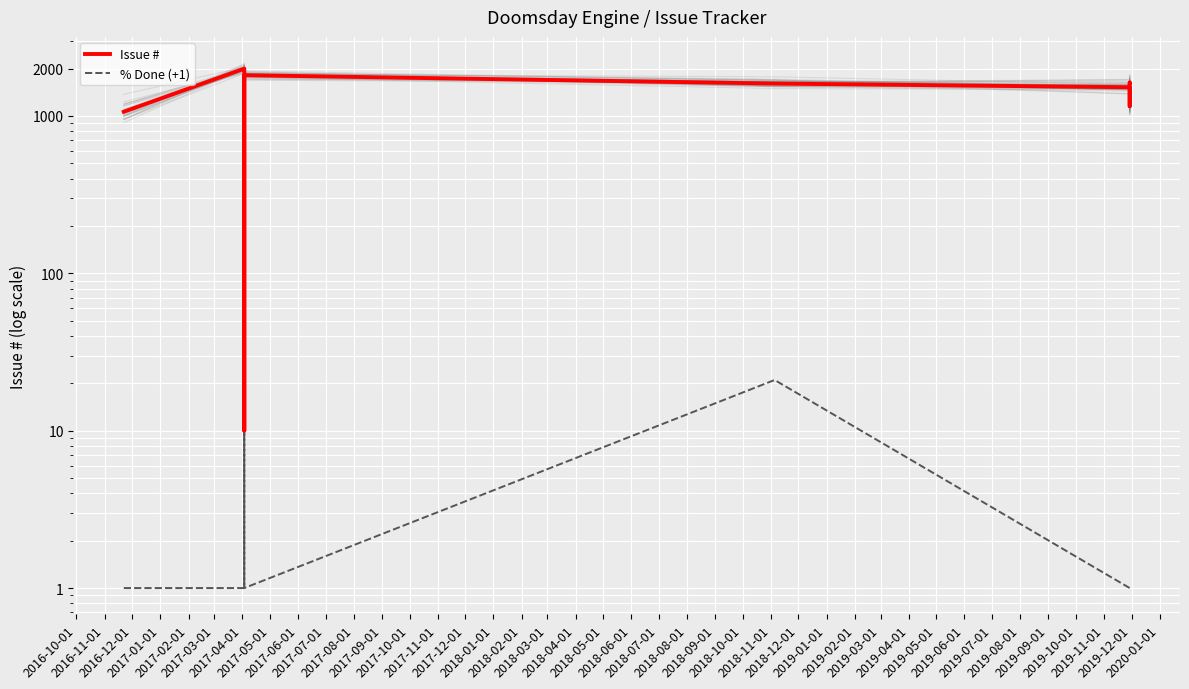

Which has a higher value, 2017-07-01 or 2016-10-01?

2017-07-01